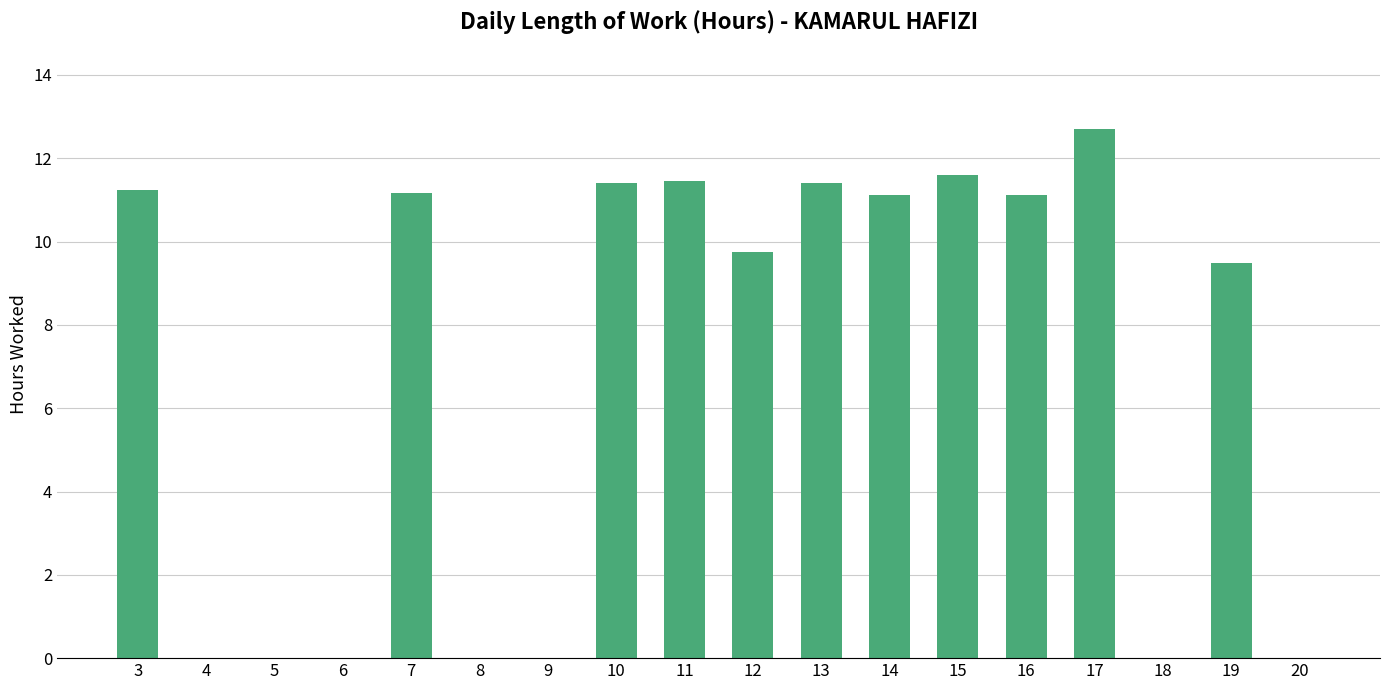

True or false: the data shows 15.8 at 16.

False